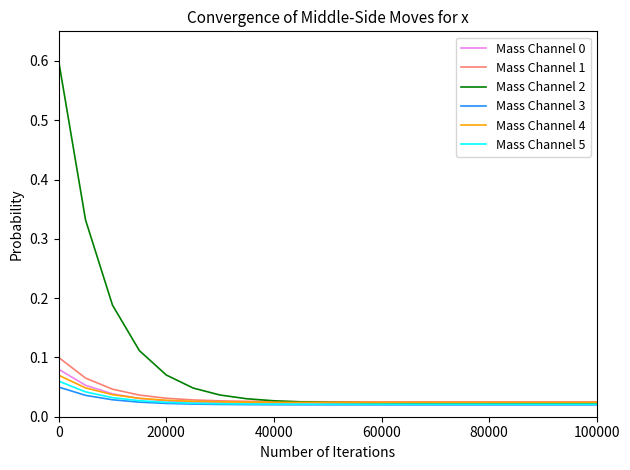

Which series has the widest spread of values?

Mass Channel 2